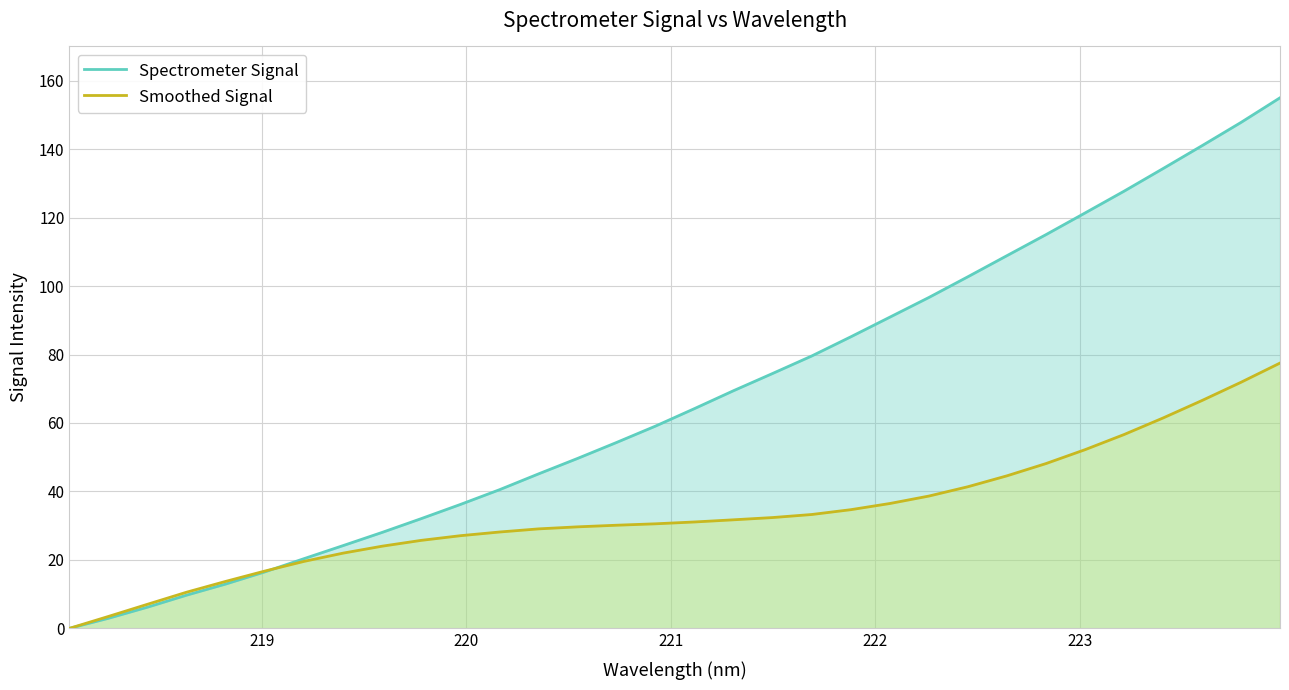

Which series has the widest spread of values?

Spectrometer Signal